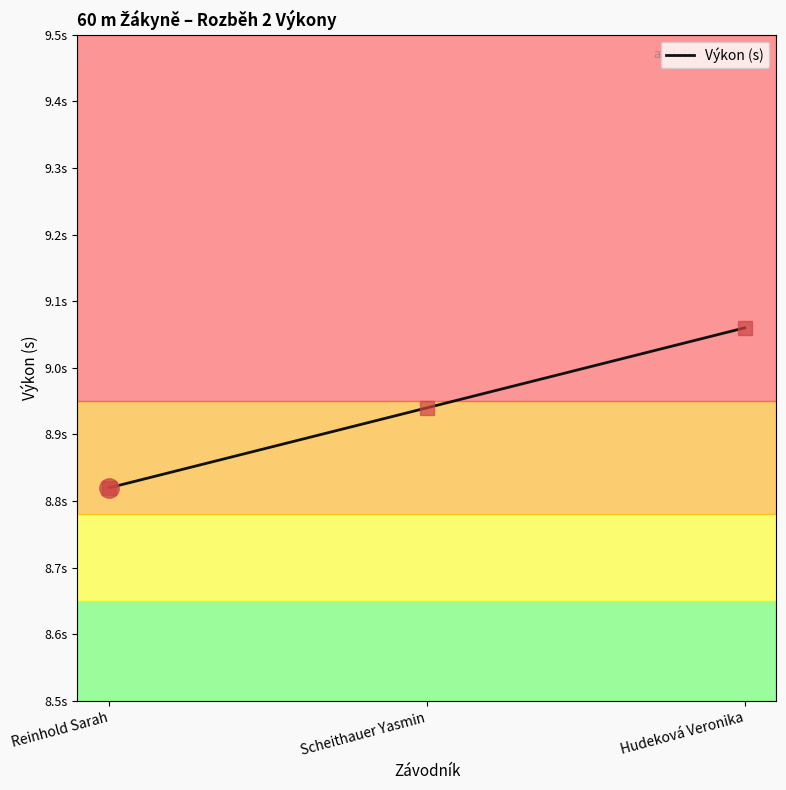

Rank the categories by value from lowest to highest.

Reinhold Sarah, Scheithauer Yasmin, Hudeková Veronika